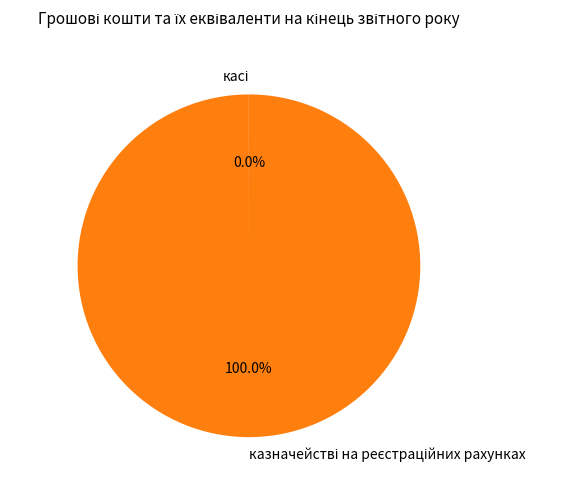

Is there any slice that represents more than half of the pie?

Yes